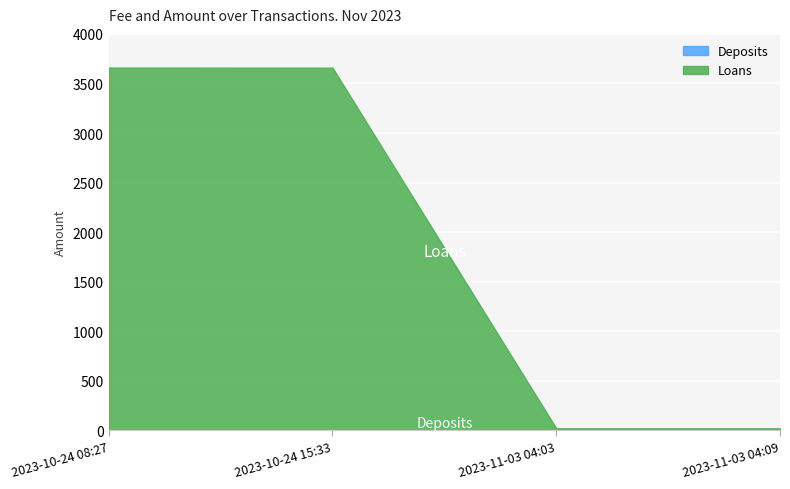

Is the value of Loans at 2023-10-24 15:33 greater than the value of Deposits at 2023-11-03 04:03?

Yes